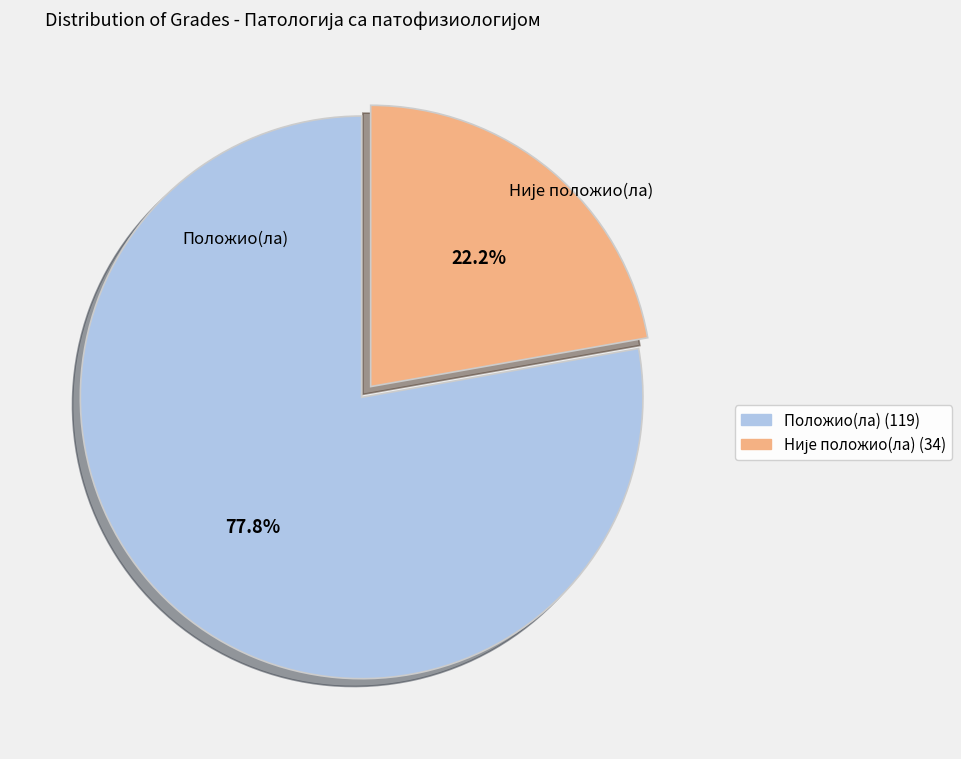

To the nearest percent, what portion does Положио(ла) represent?

78%